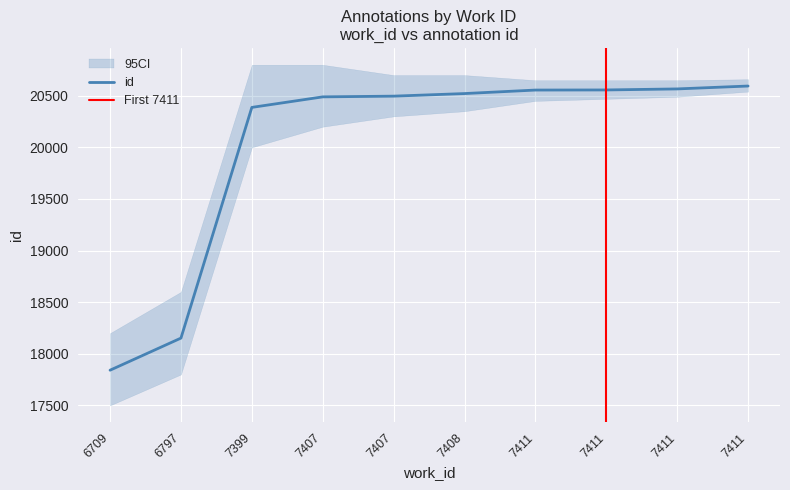

What is the change in value from 6797 to 7411?

+2403